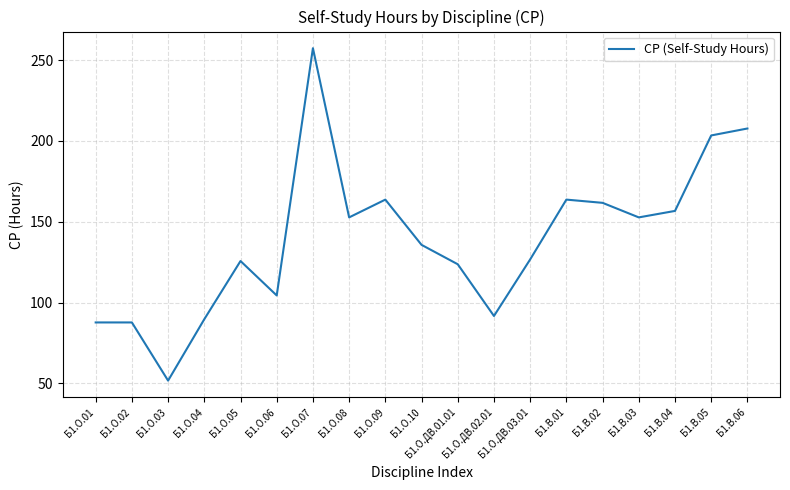

What position from the left is Б1.О.06?

6